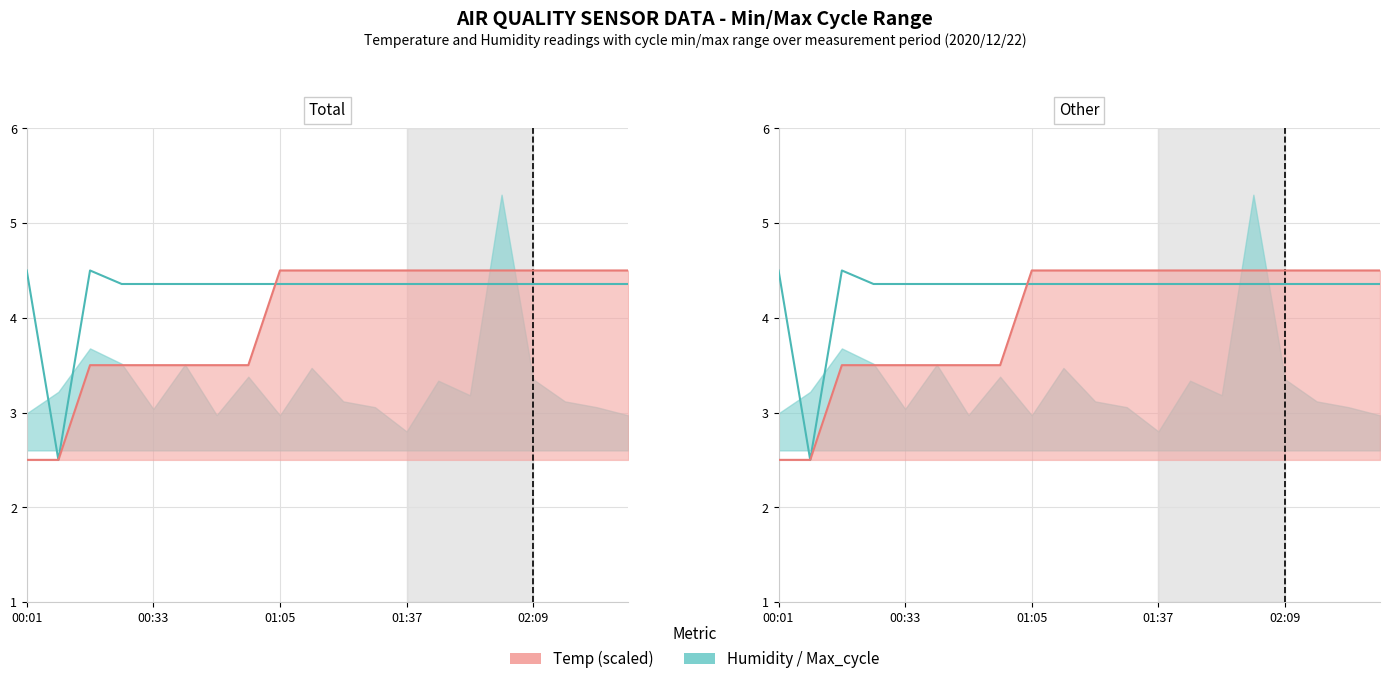

What is the sum of all Humidity (normalised) values?

85.6